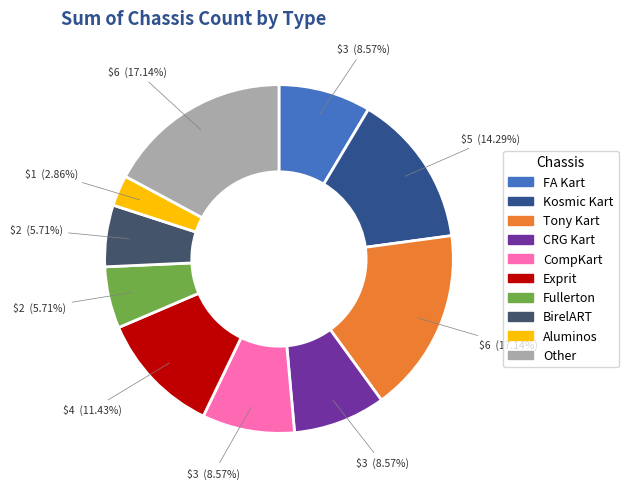

Count the number of slices in the pie.

10